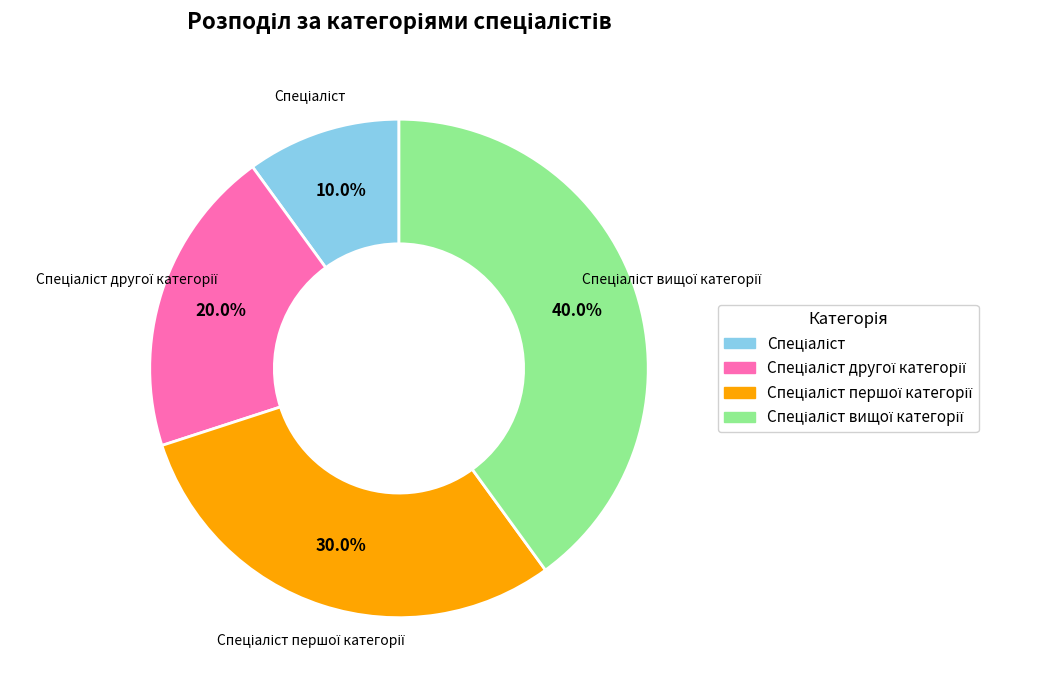

Does any single category account for the majority?

No